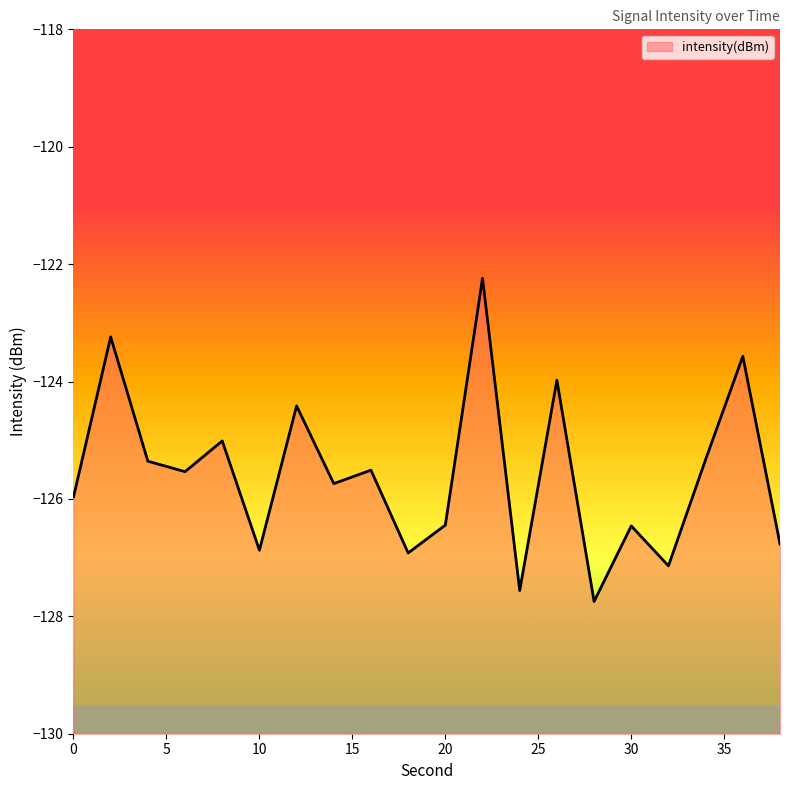

Rank the categories by value from lowest to highest.

28, 24, 32, 18, 10, 38, 30, 20, 0, 14, 6, 16, 4, 34, 8, 12, 26, 36, 2, 22